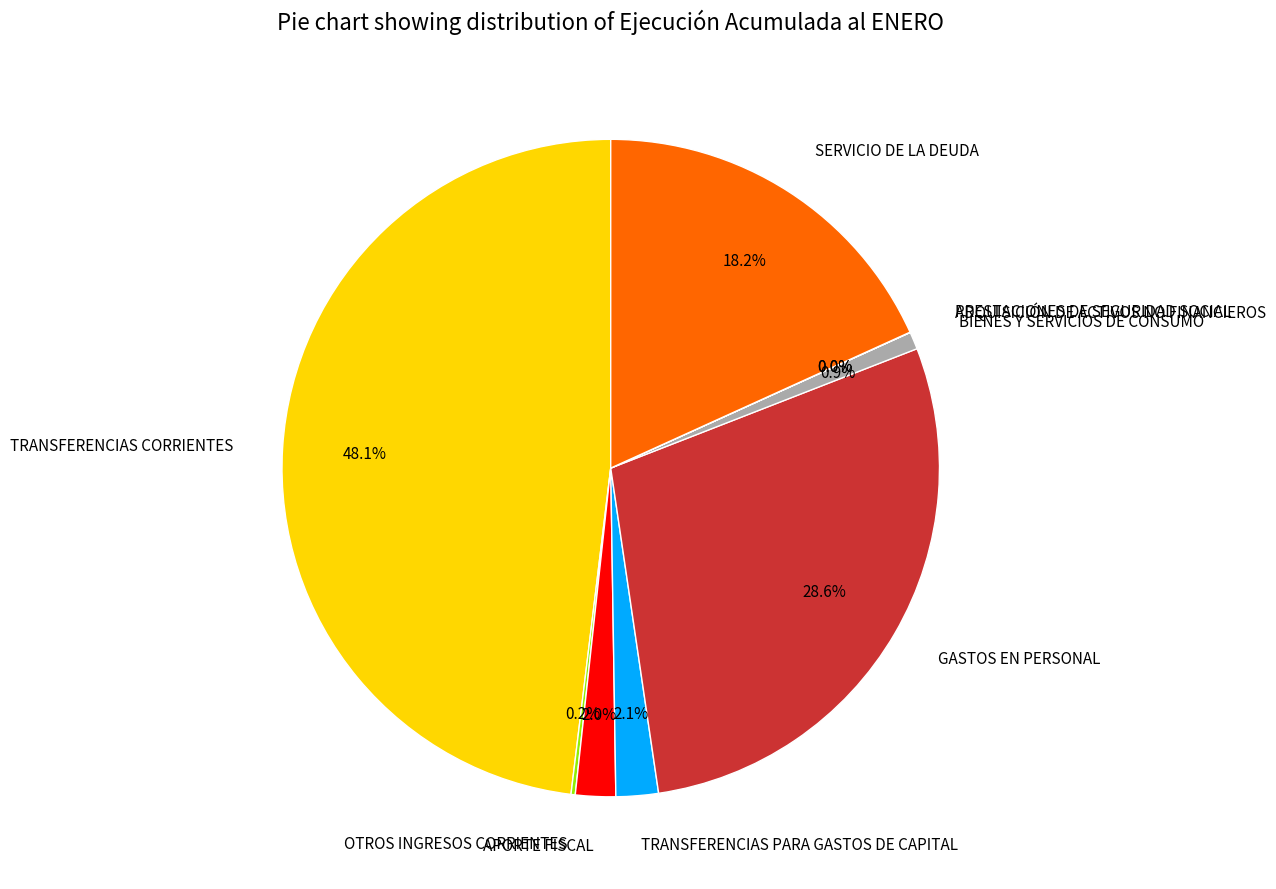

True or false: SERVICIO DE LA DEUDA accounts for 18% of the total.

True